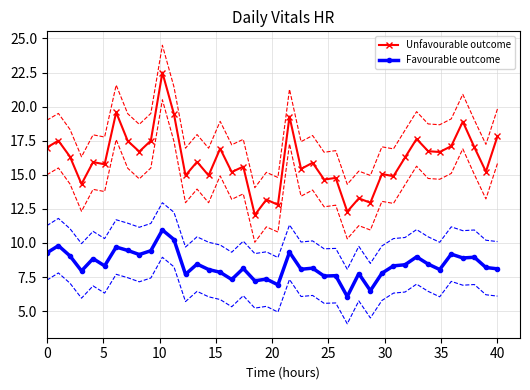

True or false: Favourable outcome and Unfavourable outcome cross at least once.

False